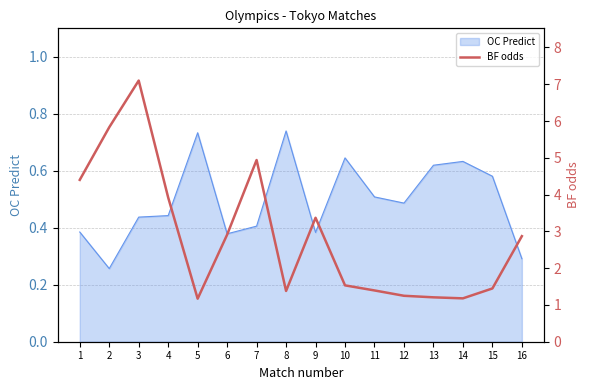

At which label is the value closest to 4?

4